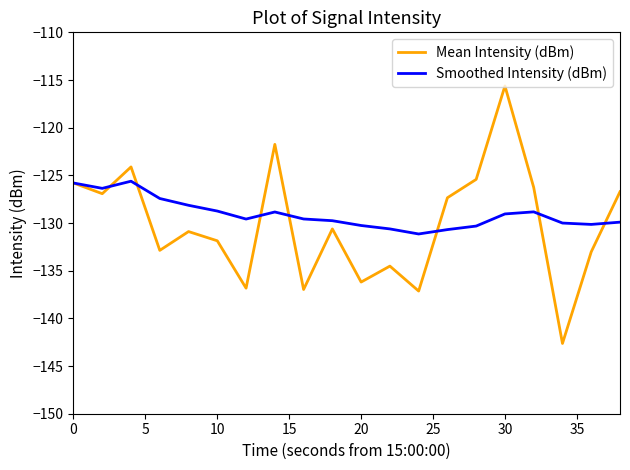

What is the difference between the maximum and second lowest values in the Mean Intensity (dBm) series?

21.5